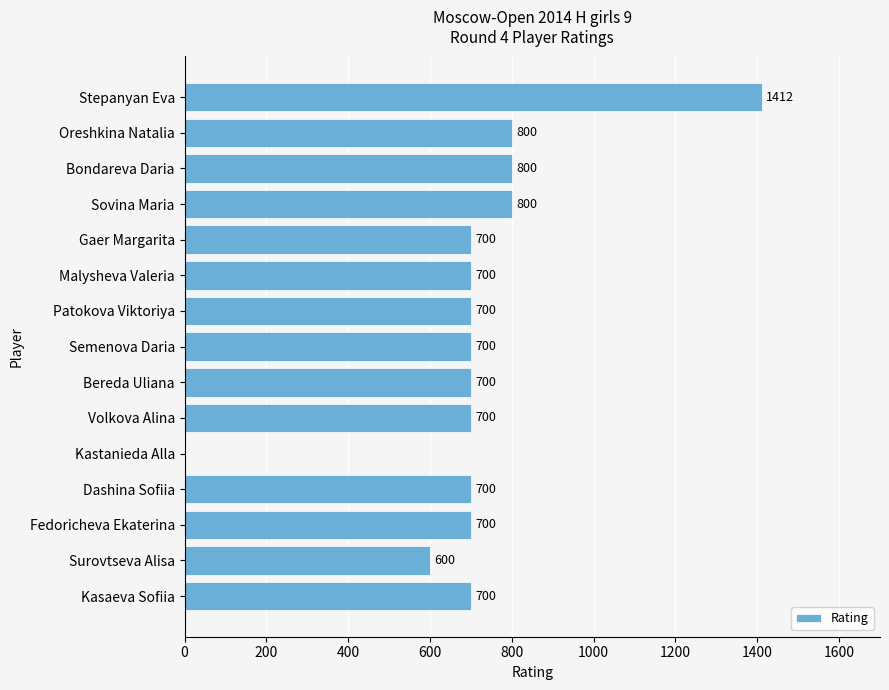

What is the approximate value at Volkova Alina?

700